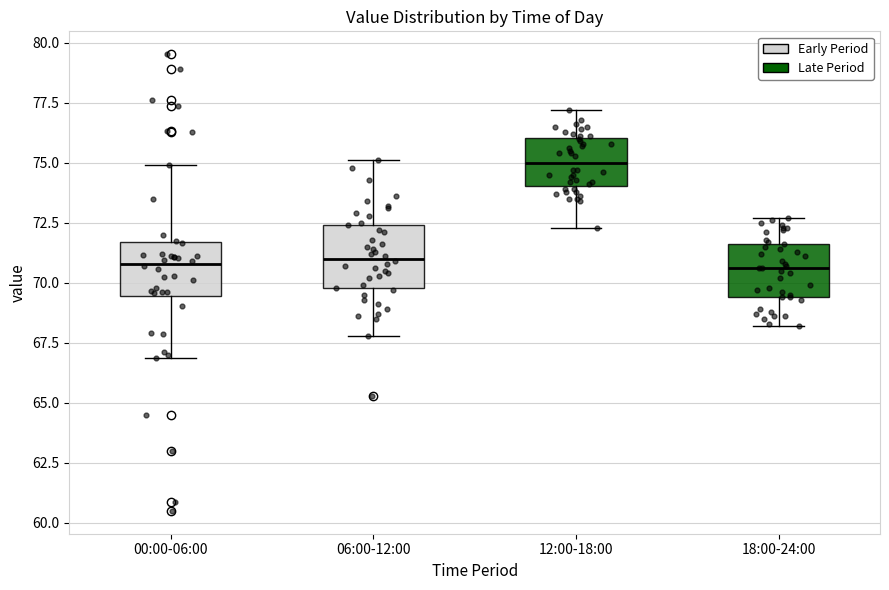

Where is the lower edge of the box for 18:00-24:00 on the y-axis? The values are not printed on the chart, so give them approximately, as read against the axis.

69.5